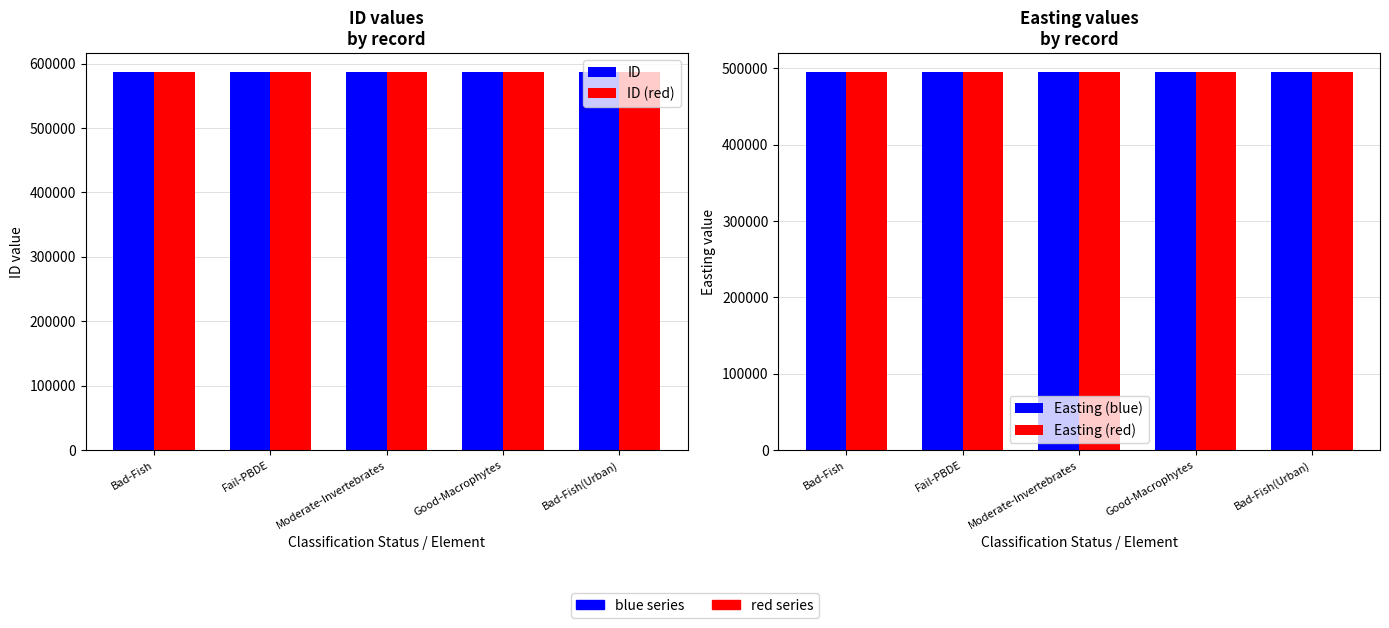

Which has a higher value, Bad-Fish(Urban) or Good-Macrophytes?

Good-Macrophytes